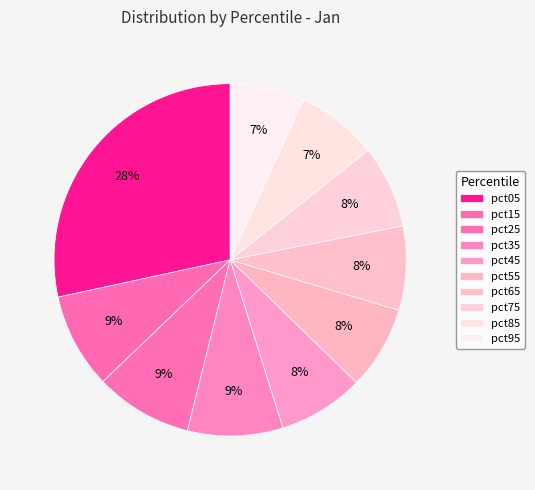

Does pct75 account for over 50% of the chart?

No